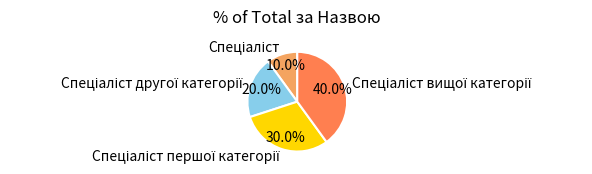

How many slices are in this pie chart?

4